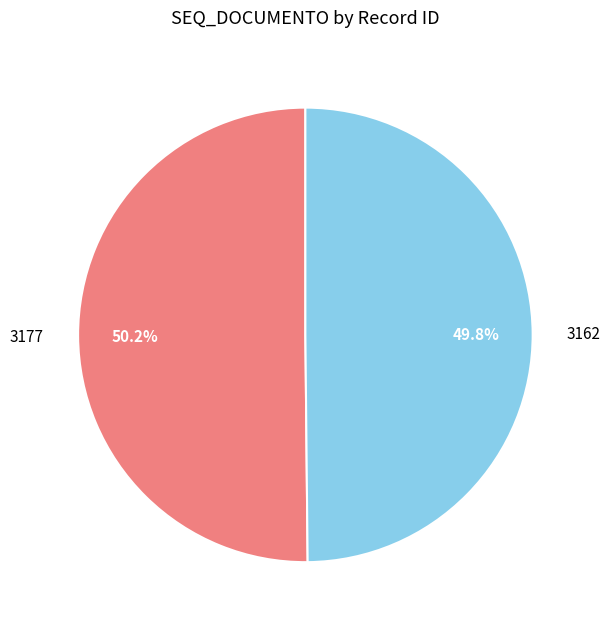

What is the total percentage of 3177 and 3162?

100.0%